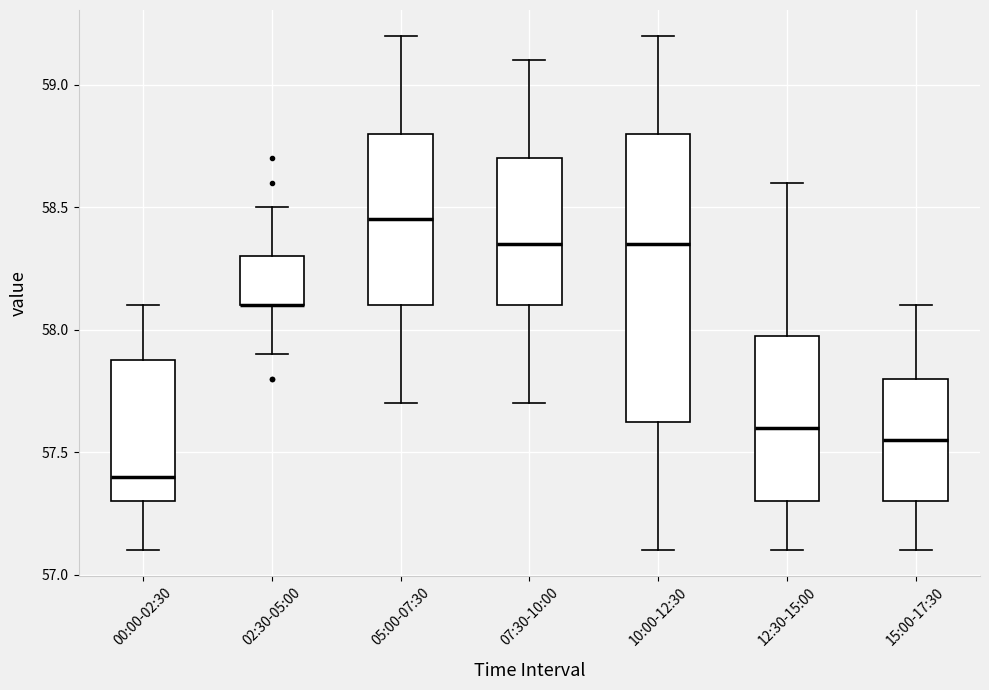

Reading left to right, transcribe this box plot: for each box, give where its median line is, the range the box spans, and where its two whiskers end, as read against the y-axis. The values are not printed on the chart, so give them approximately, as read against the axis.

00:00-02:30: median 57.40, box 57.30 to 57.90, whiskers 57.10 to 58.10
02:30-05:00: median 58.10 (drawn on the box's lower edge), box 58.10 to 58.30, whiskers 57.90 to 58.50
05:00-07:30: median 58.45, box 58.10 to 58.80, whiskers 57.70 to 59.20
07:30-10:00: median 58.35, box 58.10 to 58.70, whiskers 57.70 to 59.10
10:00-12:30: median 58.35, box 57.65 to 58.80, whiskers 57.10 to 59.20
12:30-15:00: median 57.60, box 57.30 to 58.00, whiskers 57.10 to 58.60
15:00-17:30: median 57.55, box 57.30 to 57.80, whiskers 57.10 to 58.10